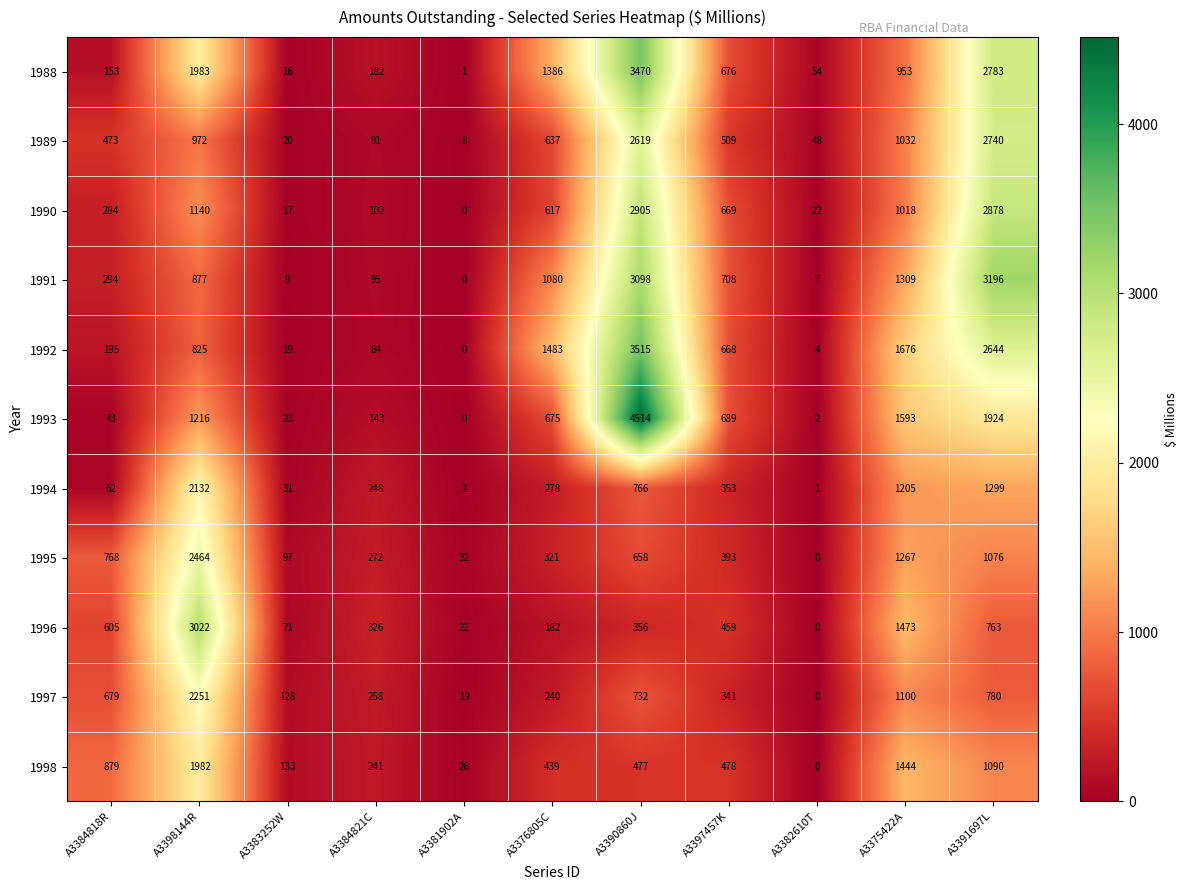

Which series has the largest total across all categories?

1988